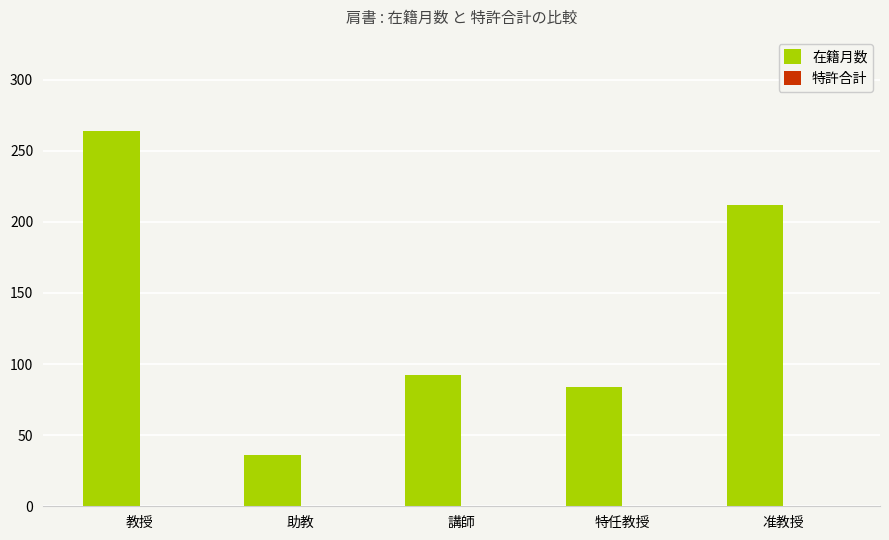

What is the label of the 3rd bar from the left?

講師